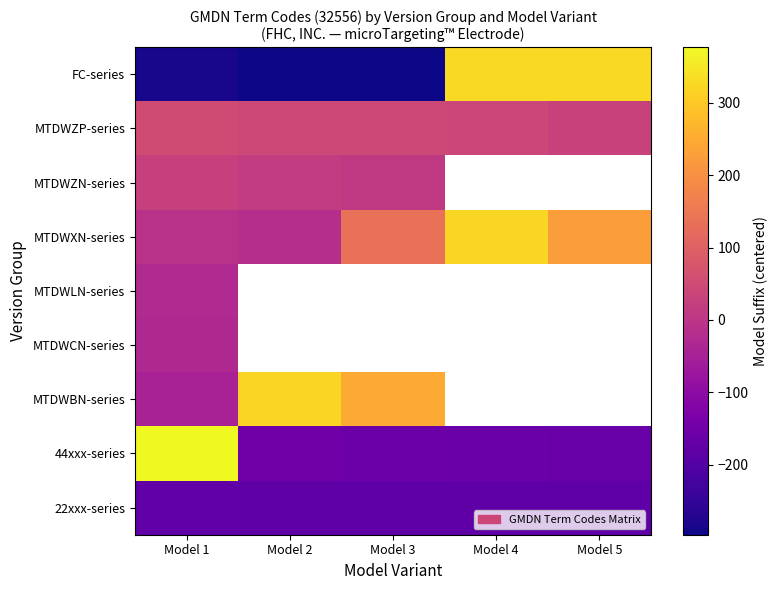

List the series in order of their peak value, lowest first.

22xxx-series, MTDWCN-series, MTDWLN-series, MTDWZN-series, MTDWZP-series, MTDWBN-series, MTDWXN-series, FC-series, 44xxx-series